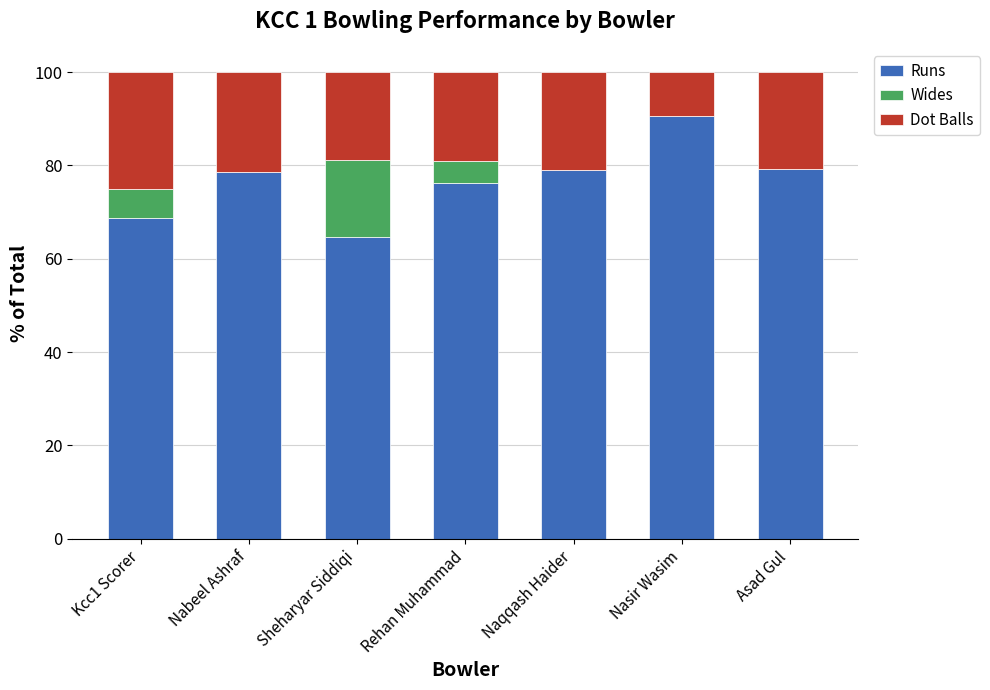

At which label does Runs reach its peak?

Nasir Wasim